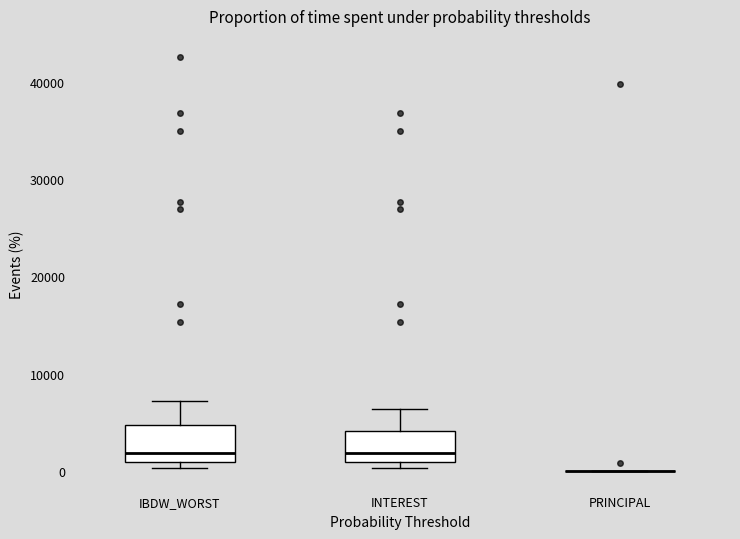

Reading left to right, transcribe this box plot: for each box, give where its median line is, the range the box spans, and where its two whiskers end, as read against the y-axis. The values are not printed on the chart, so give them approximately, as read against the axis.

IBDW_WORST: median 2000, box 1000 to 5000, whiskers 0 to 7000
INTEREST: median 2000, box 1000 to 4000, whiskers 0 to 6000
PRINCIPAL: box collapsed to a line at 0, whiskers 0 to 0